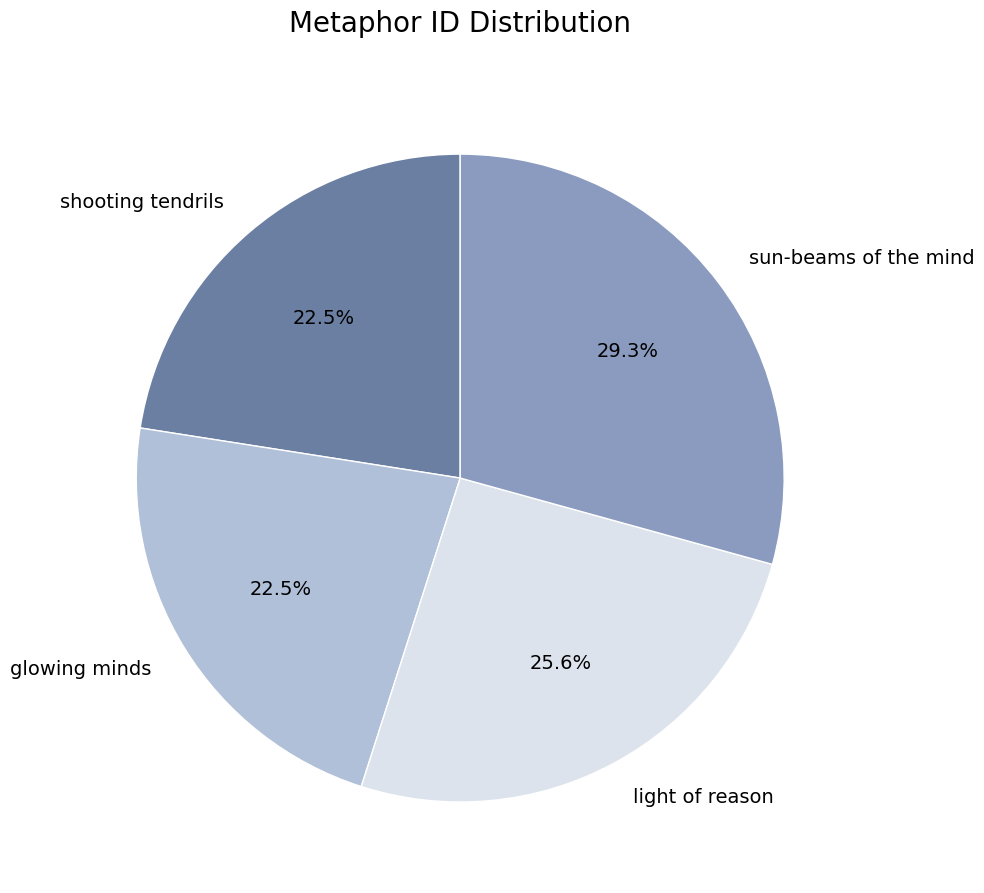

Approximately how many times larger is the value at glowing minds compared to sun-beams of the mind?

0.8